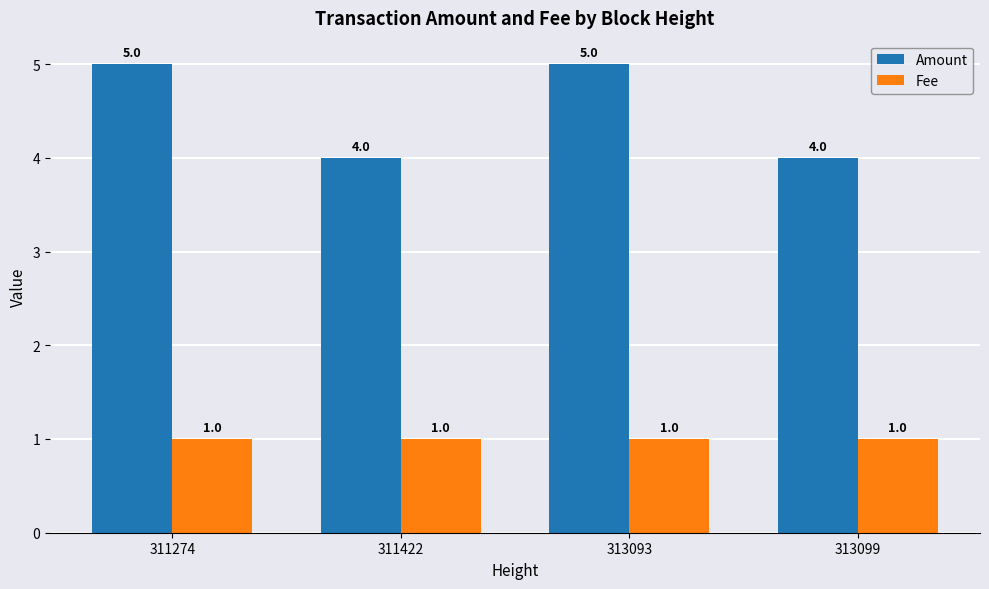

The Amount series shows 5 at 313093. True or false?

True